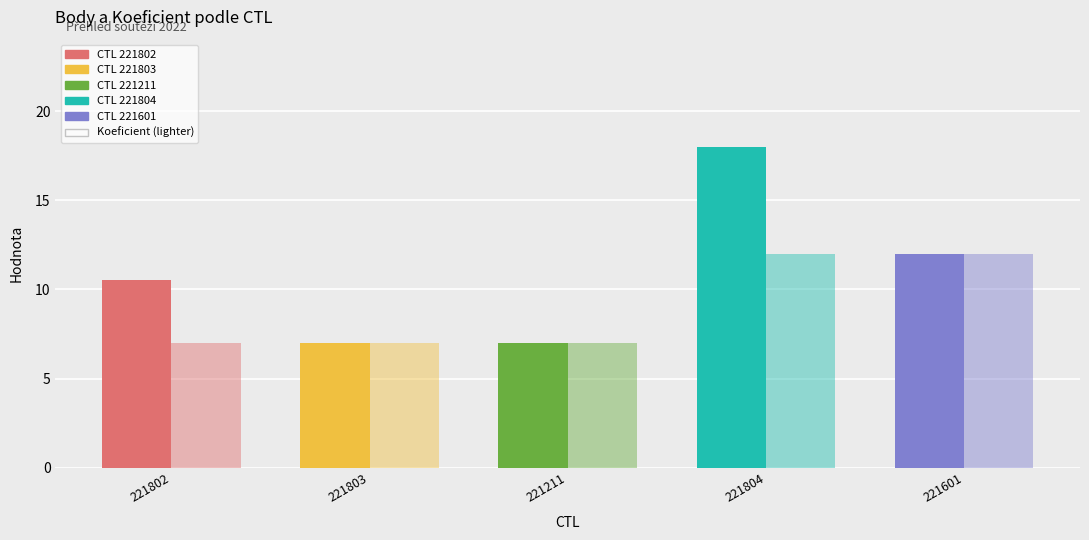

The Body series shows 12.0 at 221601. True or false?

True